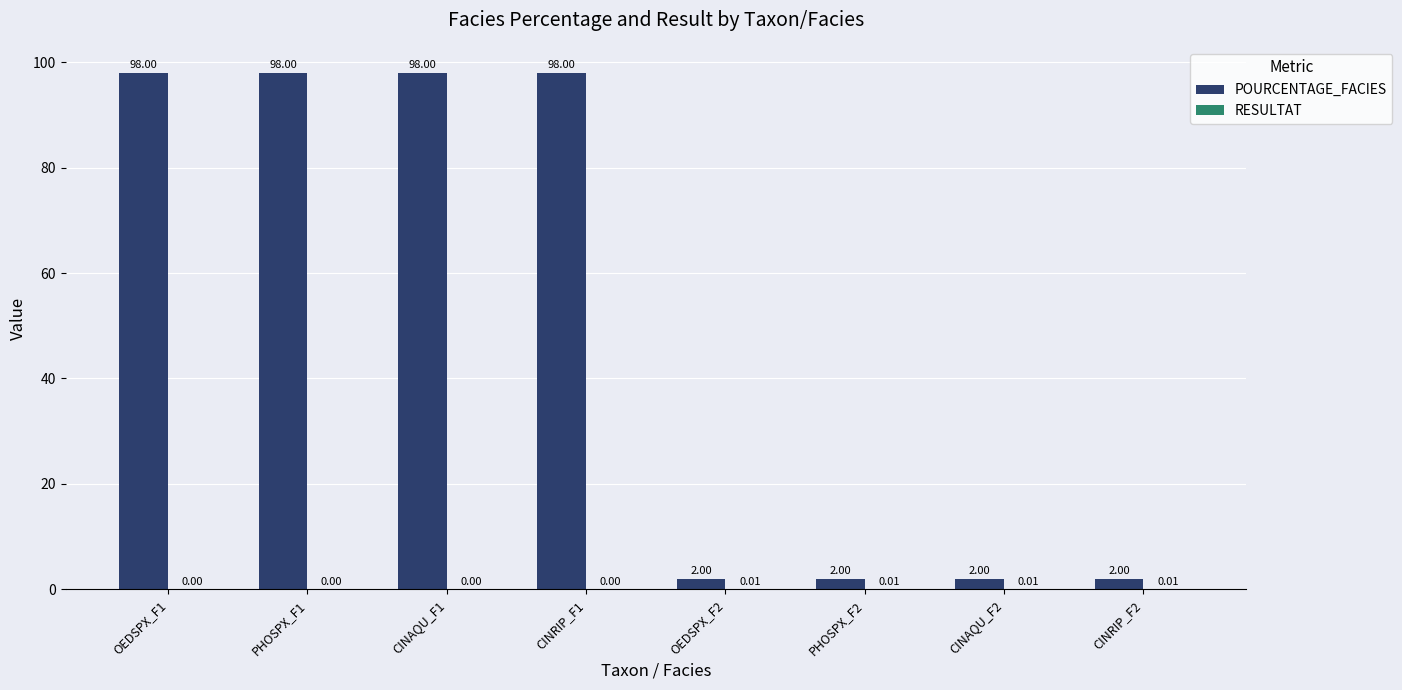

Which series changed the most between PHOSPX_F1 and CINAQU_F2?

POURCENTAGE_FACIES